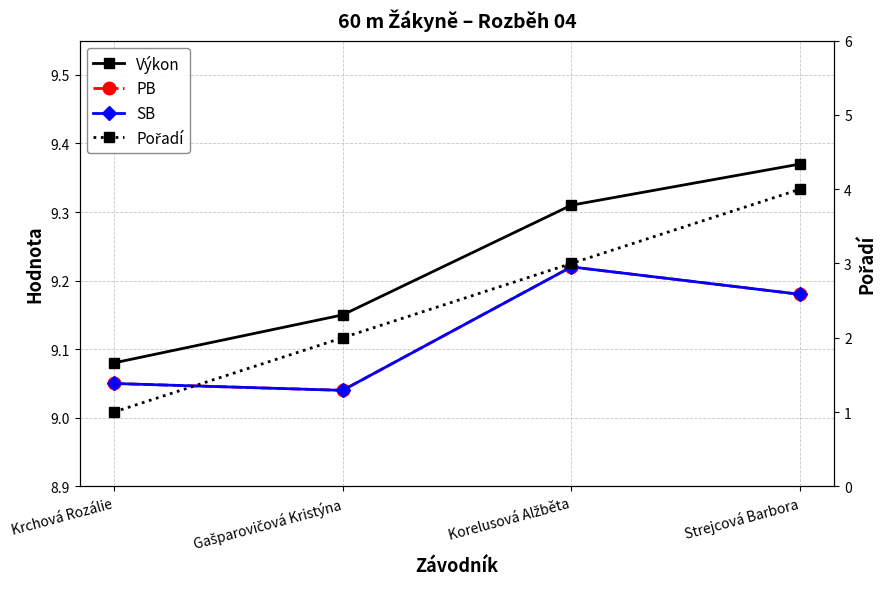

What is the value of the Výkon point at the 4th from the left?

9.4